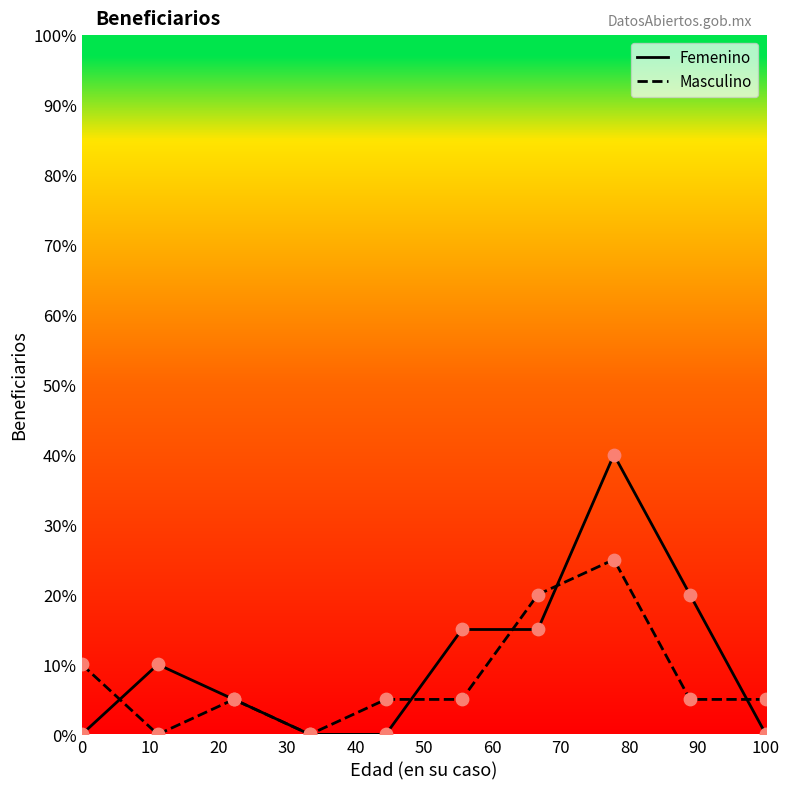

What are all the series names shown in the legend?

Femenino, Masculino